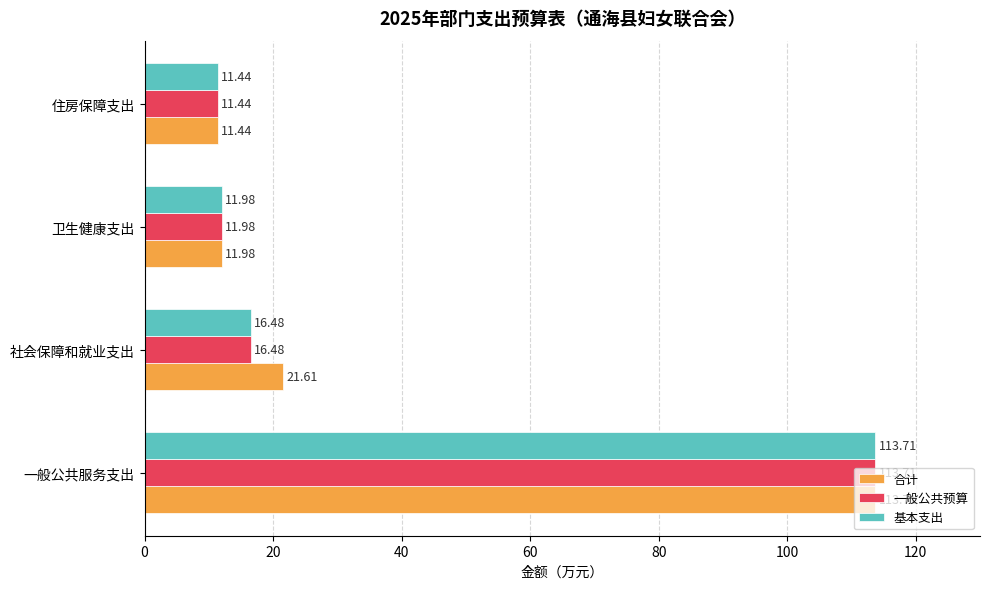

What is the spread (max minus min) of values at 社会保障和就业支出?

5.1